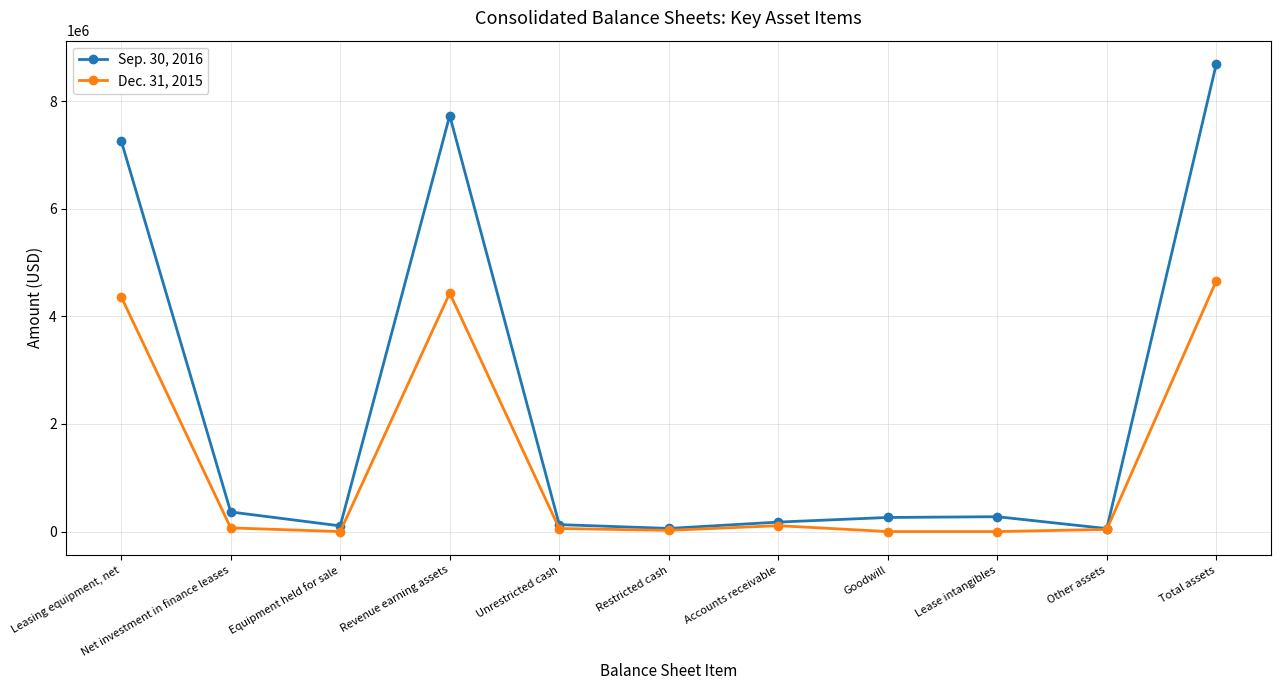

What is the sum of all Sep. 30, 2016 values?

25106542